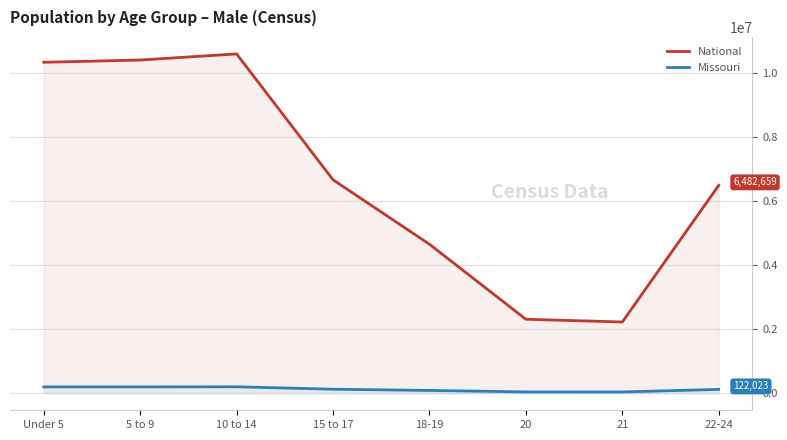

True or false: National and Missouri cross at least once.

False